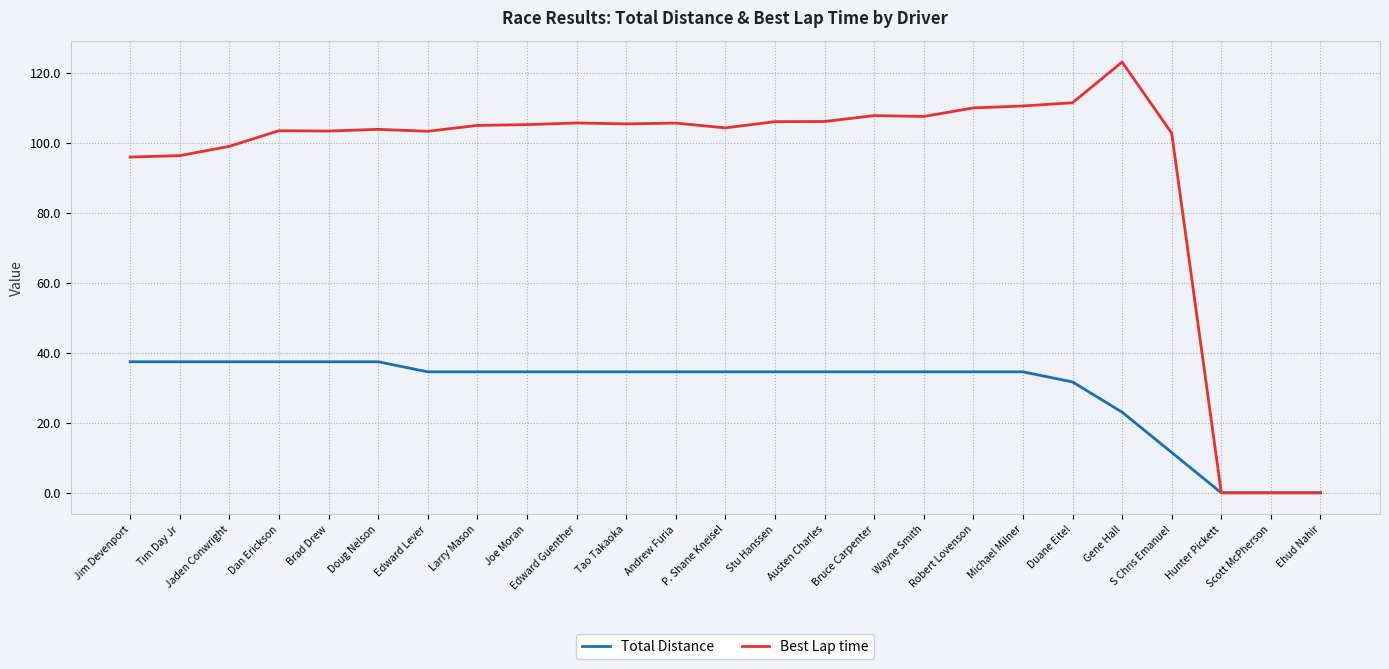

True or false: Best Lap time has a value of 68.1 at Jaden Conwright.

False